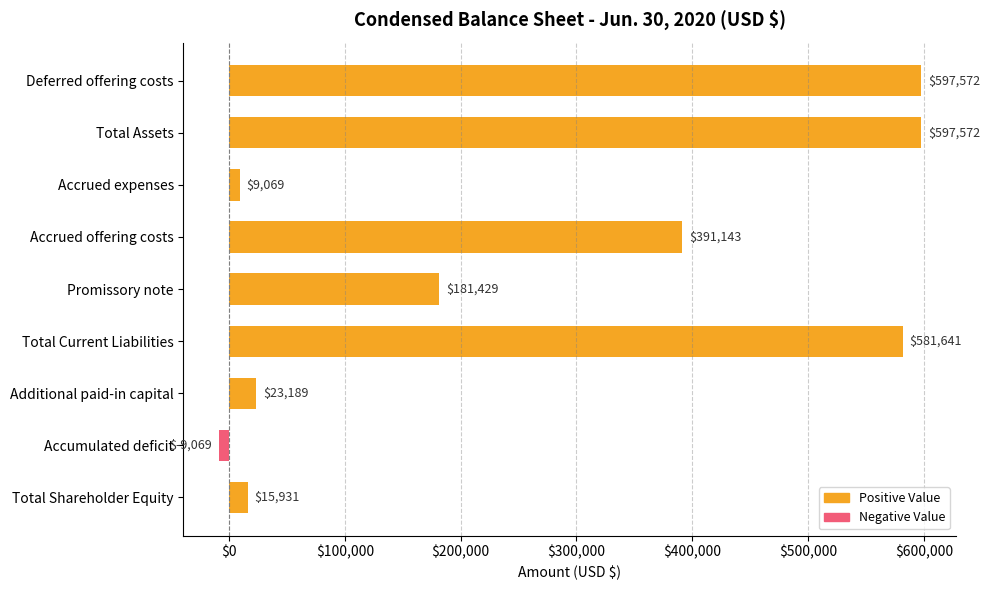

Does the chart contain stacked bars?

No